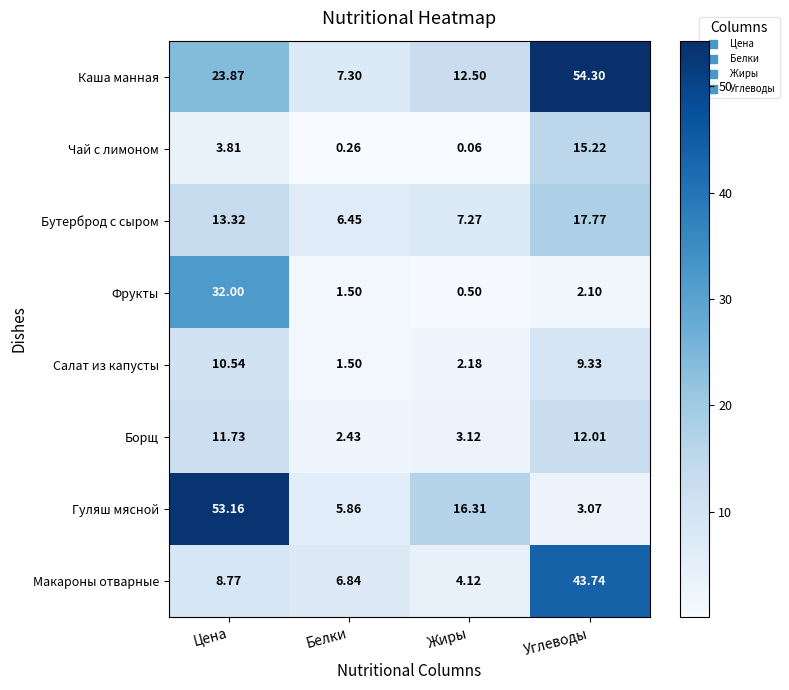

Which series has the largest total across all categories?

Каша манная